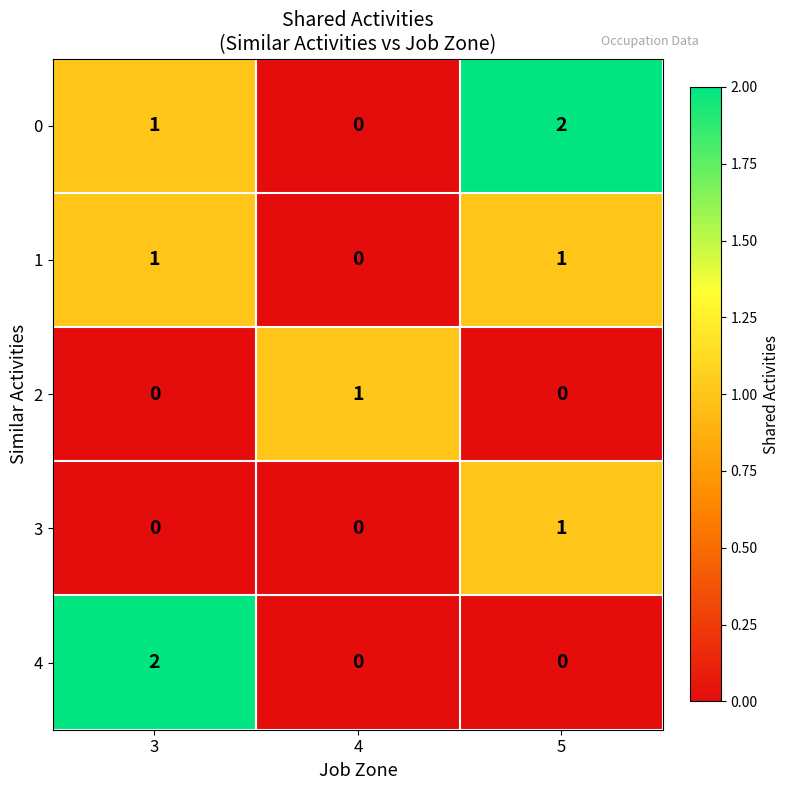

Reading left to right, what are all the values shown in this chart?

0: 3=1	4=0	5=2
1: 3=1	4=0	5=1
2: 3=0	4=1	5=0
3: 3=0	4=0	5=1
4: 3=2	4=0	5=0